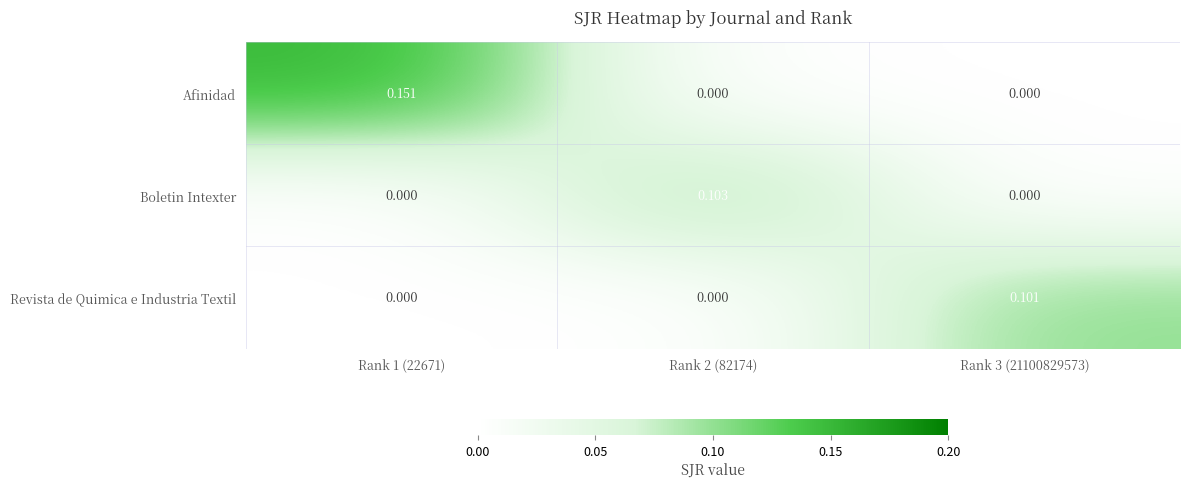

Which series changed the most between Rank 2 (82174) and Rank 3 (21100829573)?

Boletin Intexter